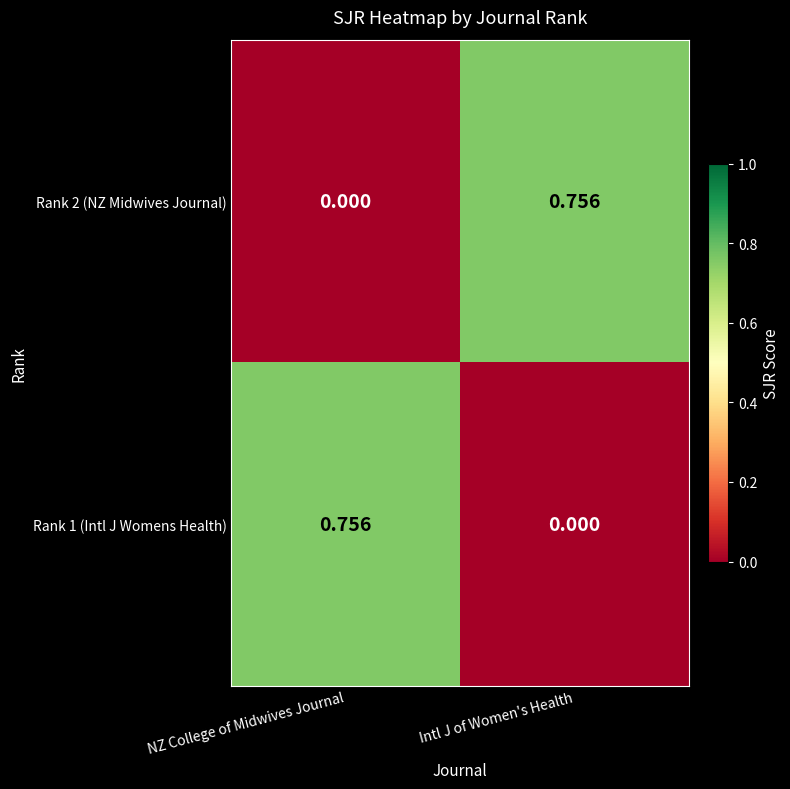

Which category has the lowest value in the Rank 1 (Intl J Womens Health) series?

Intl J of Women's Health